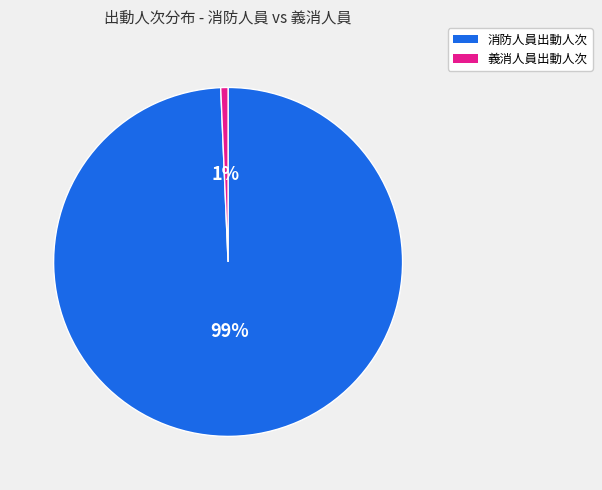

Is there a majority slice in this chart?

Yes